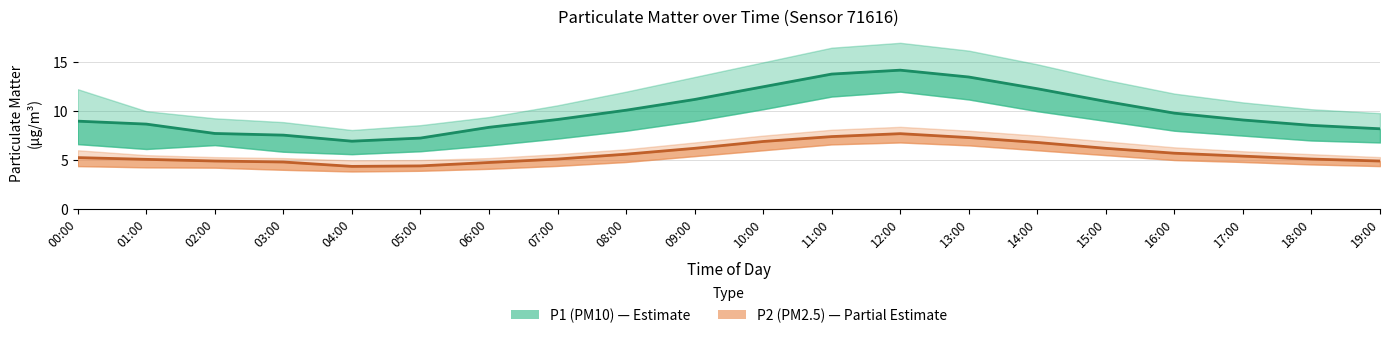

How many interior local peaks does the P1 (PM10) series have?

1